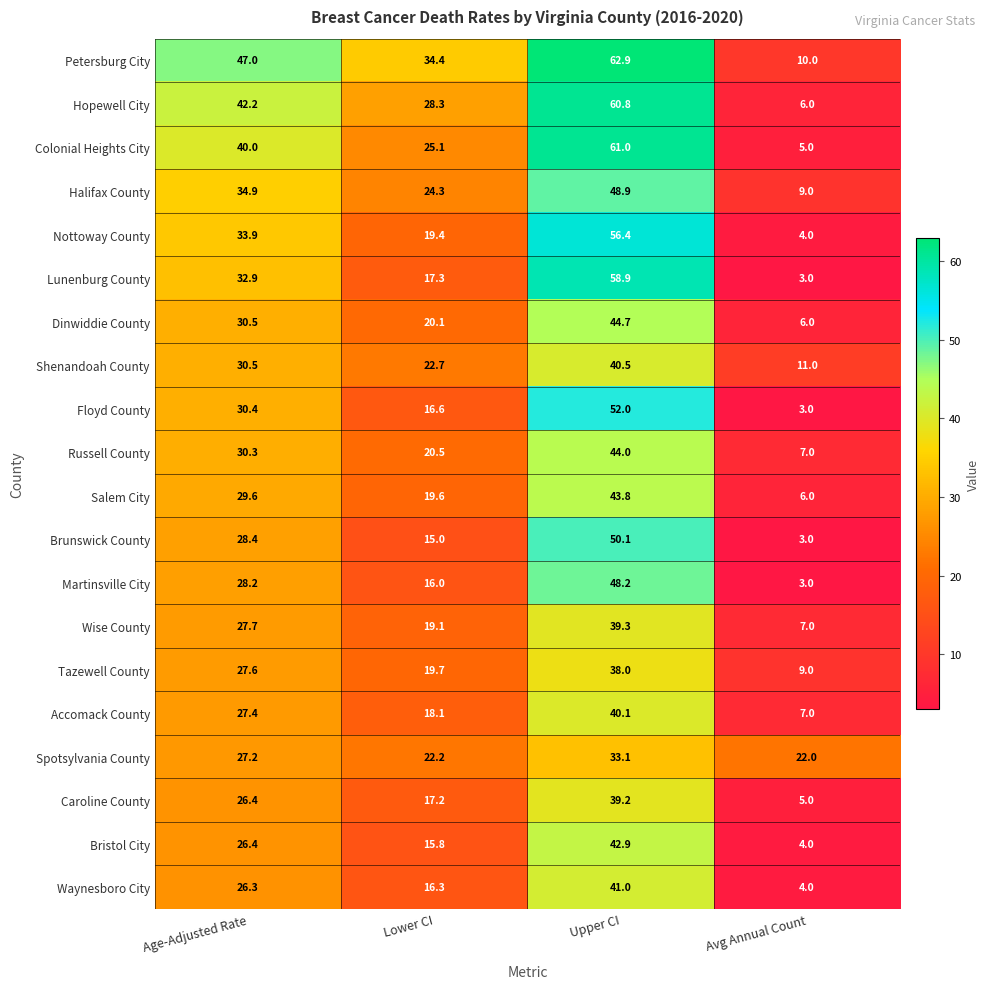

At which label is Colonial Heights City closest to 33?

Age-Adjusted Rate